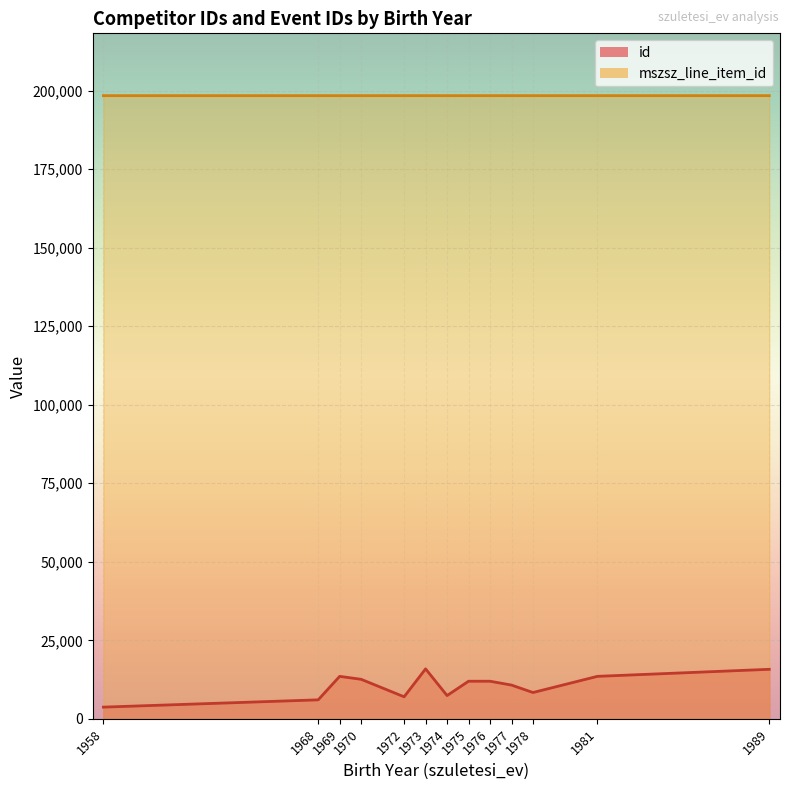

Which series has the widest spread of values?

id